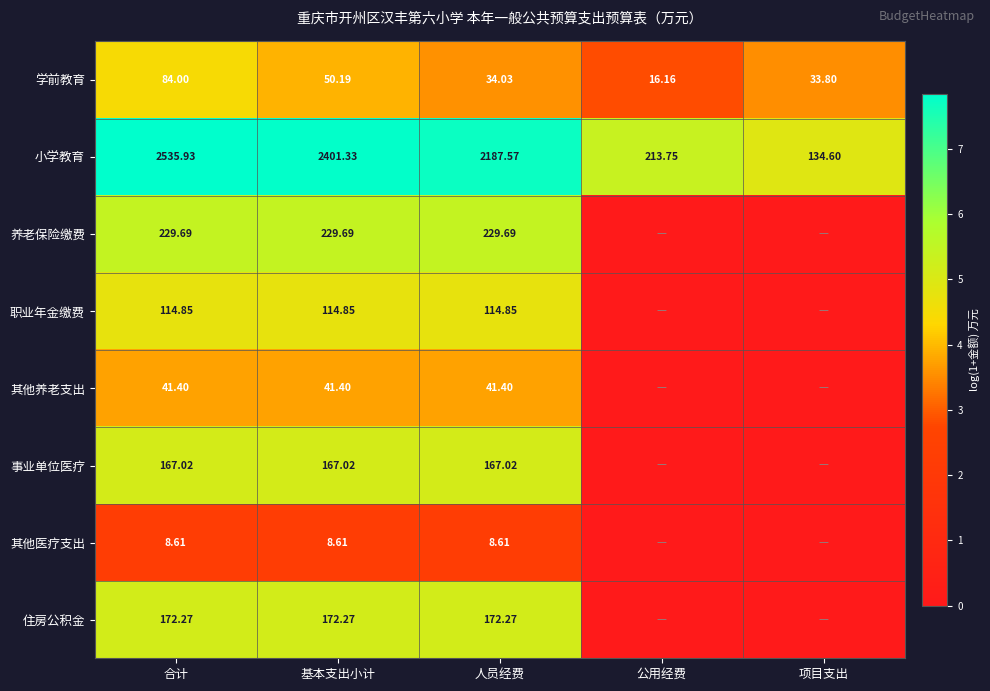

Is the value of 其他养老支出 at 人员经费 greater than the value of 其他医疗支出 at 合计?

Yes